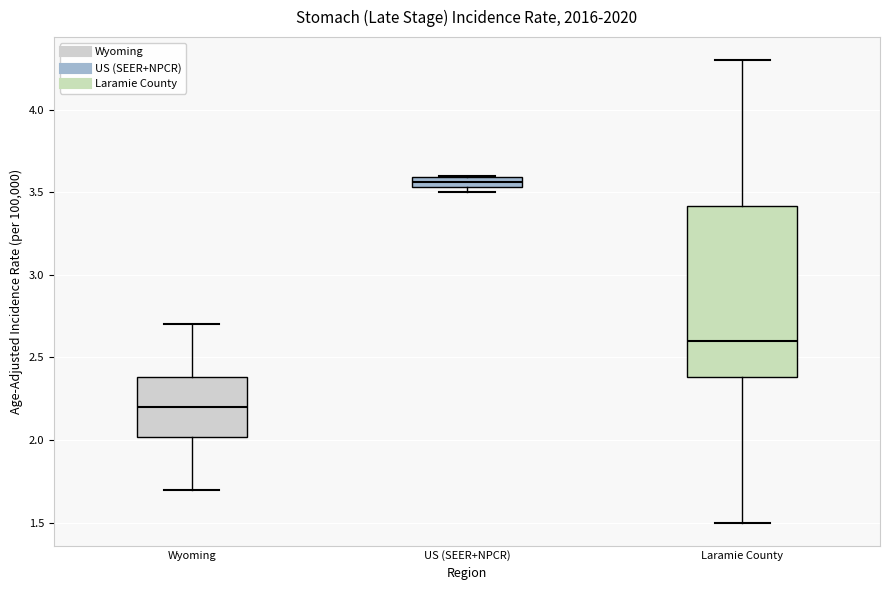

Where does the upper whisker of the box for Wyoming end on the y-axis? The values are not printed on the chart, so give them approximately, as read against the axis.

2.70